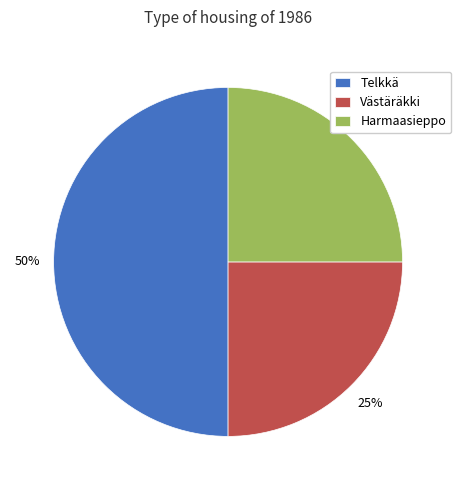

Does Harmaasieppo account for over 50% of the chart?

No